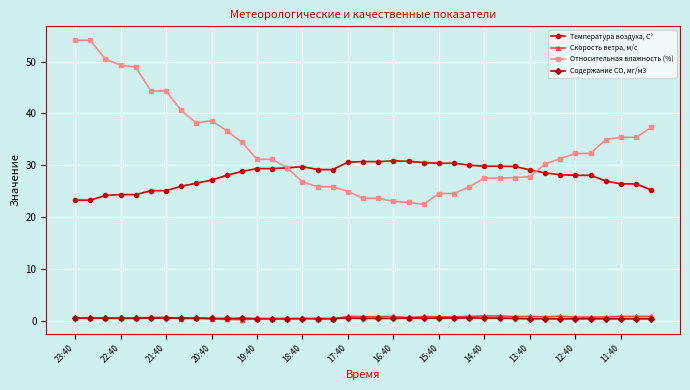

True or false: Содержание СО, мг/м3 and Температура воздуха, С° intersect in this chart.

False